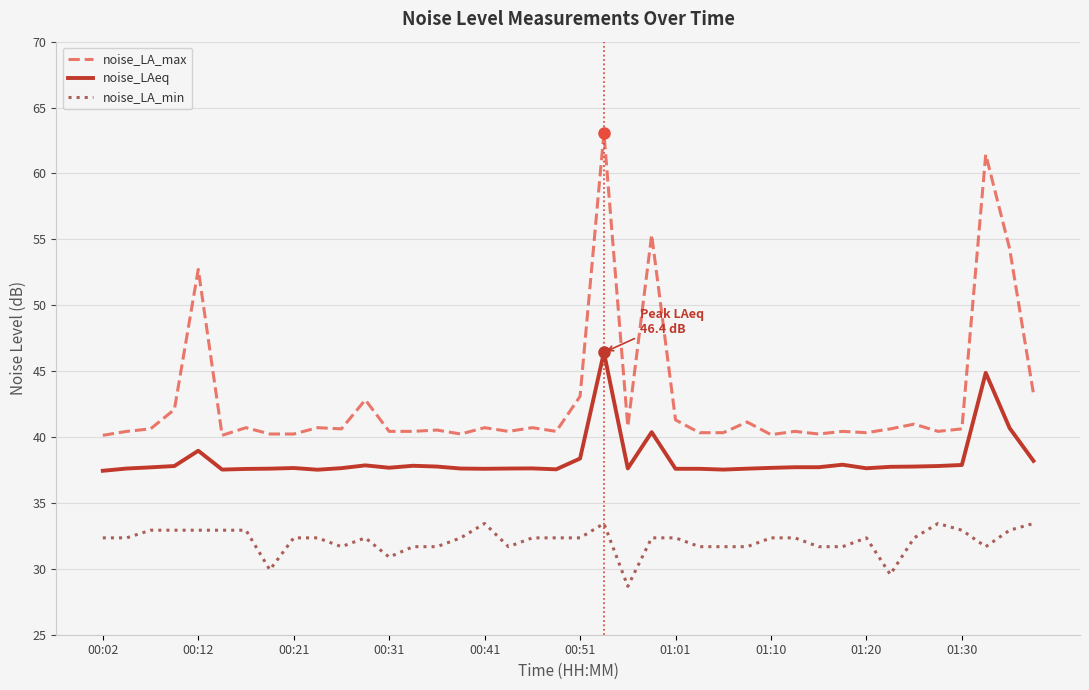

True or false: noise_LAeq and noise_LA_min cross at least once.

False